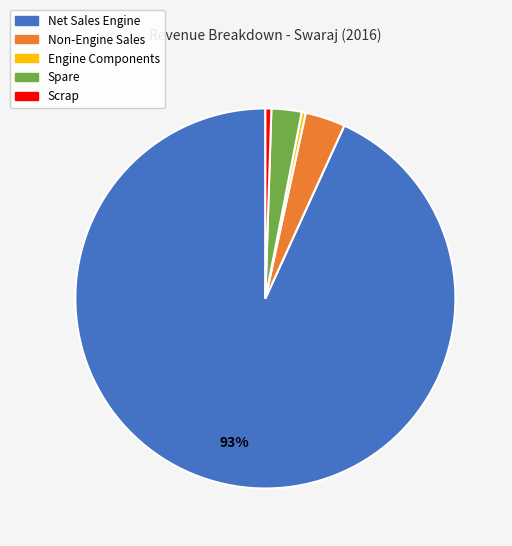

Is the sum of Spare and Net Sales Engine greater than half?

Yes